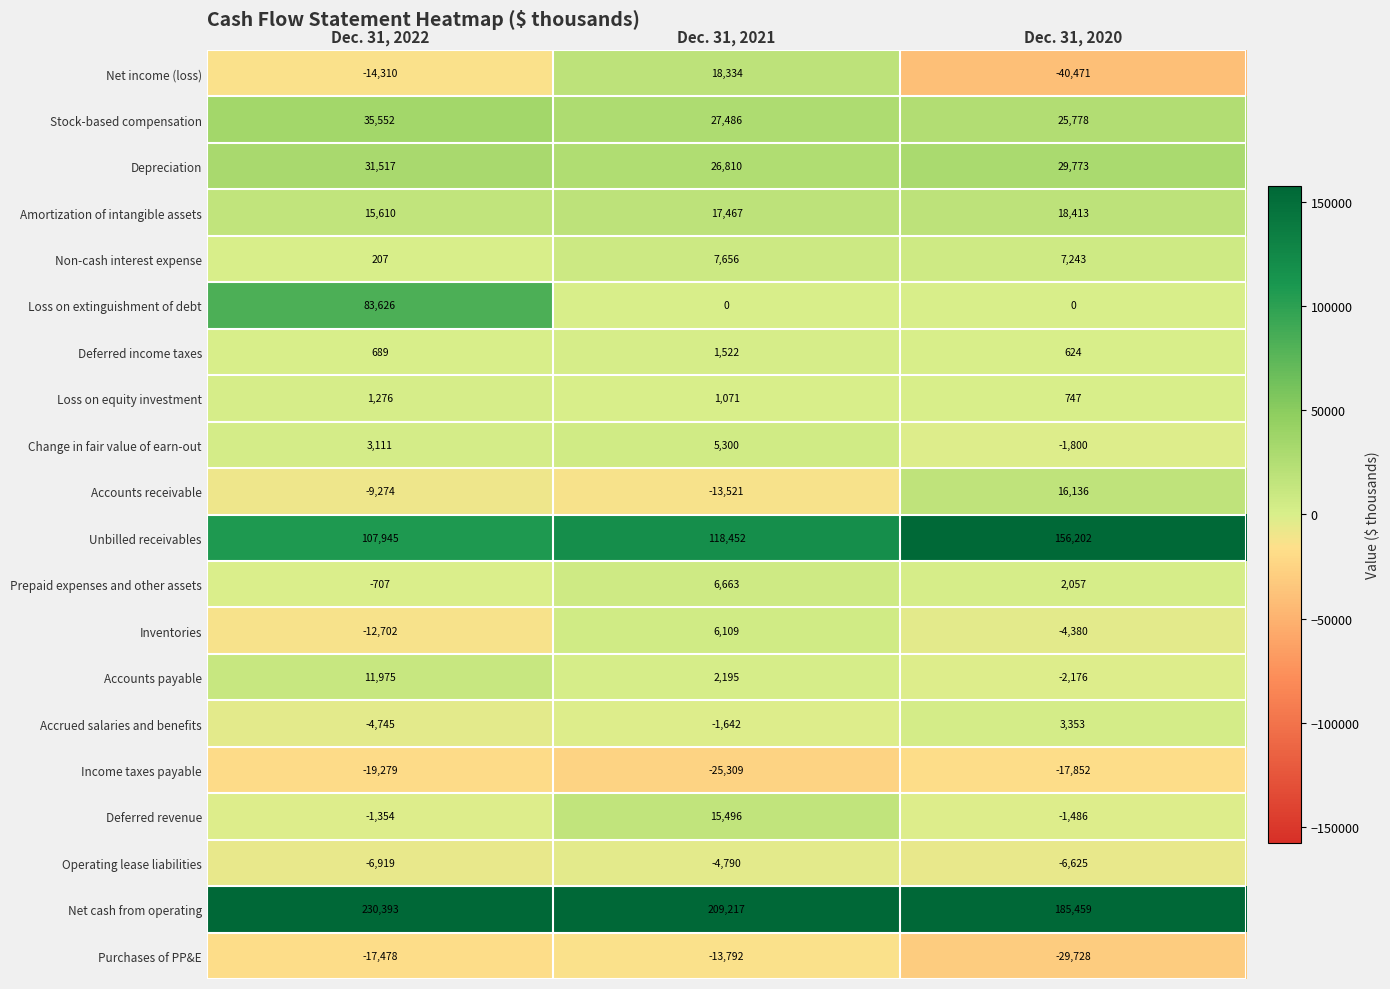

What value does the Non-cash interest expense series have at Dec. 31, 2020, to the nearest 50?

7250